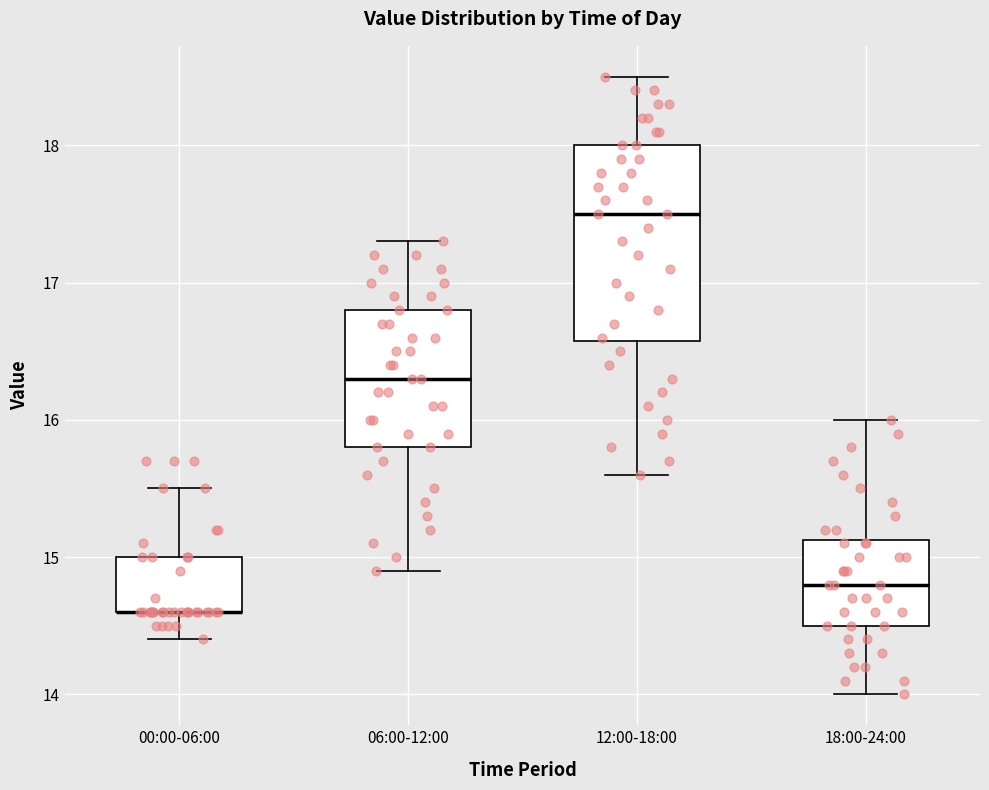

Where is the lower edge of the box for 00:00-06:00 on the y-axis? The values are not printed on the chart, so give them approximately, as read against the axis.

14.6